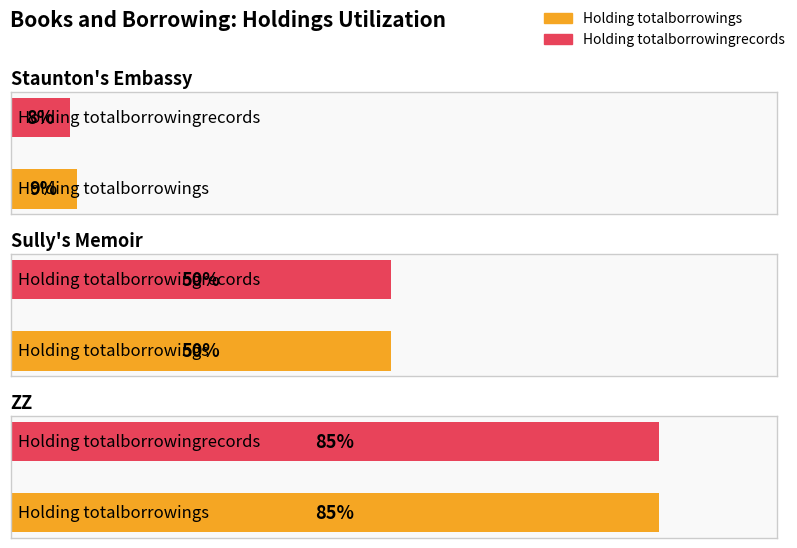

Rank the series at Sully's Memoir from lowest to highest value.

Holding totalborrowings, Holding totalborrowingrecords